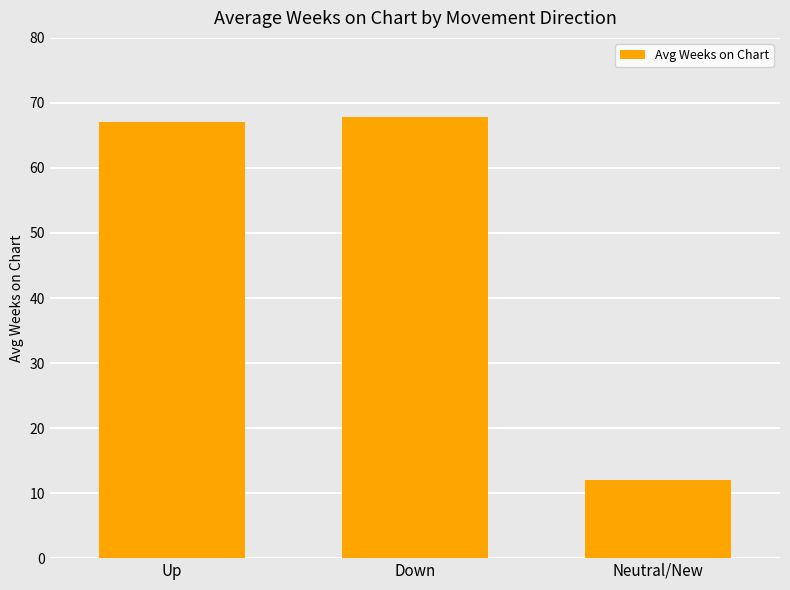

Reading right to left, list all the values displayed in this chart.

12.0	67.8	67.1